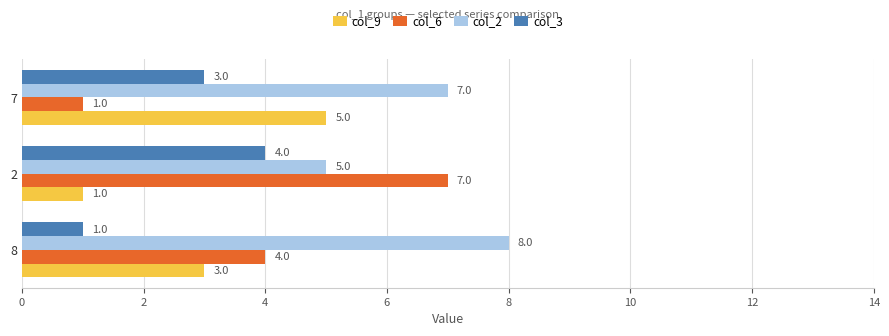

What is the minimum value for col_2?

5